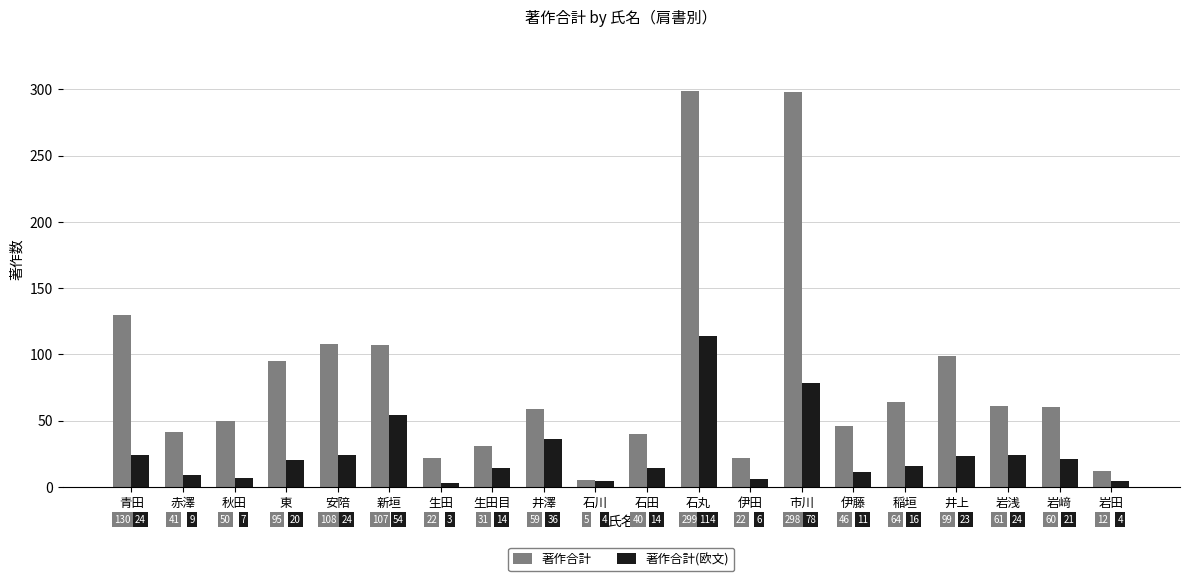

What is the greatest value displayed?

299